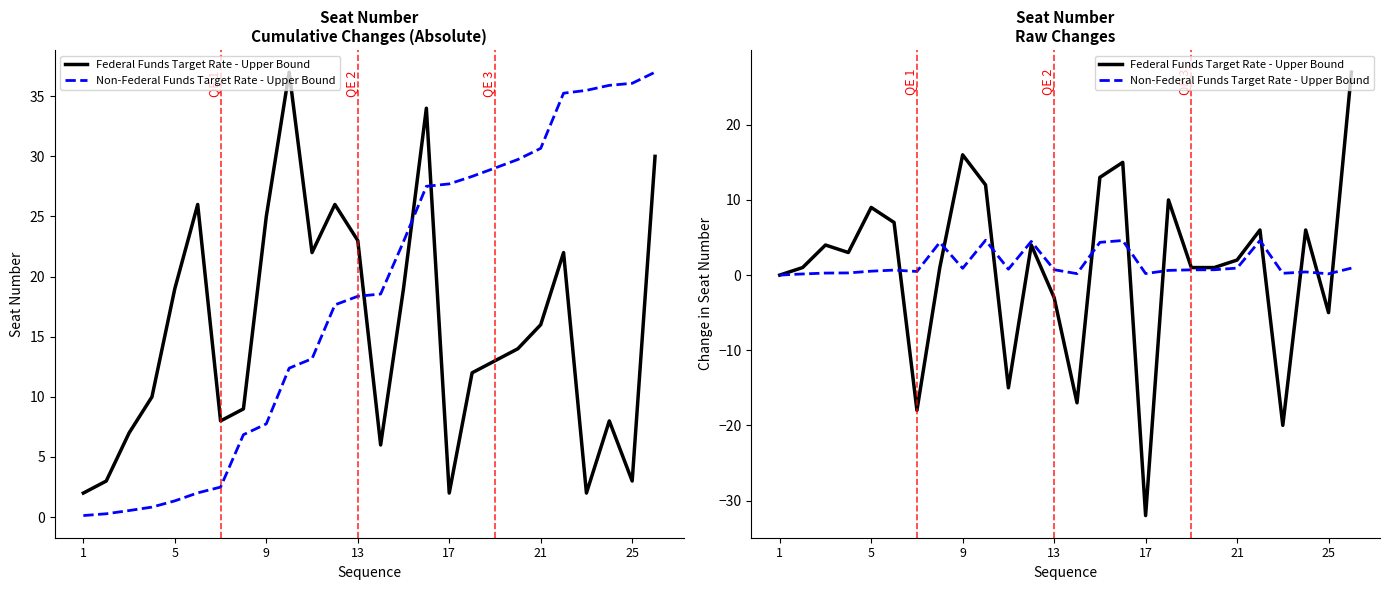

Which series has the largest total across all categories?

Non-Federal Funds Target Rate - Upper Bound